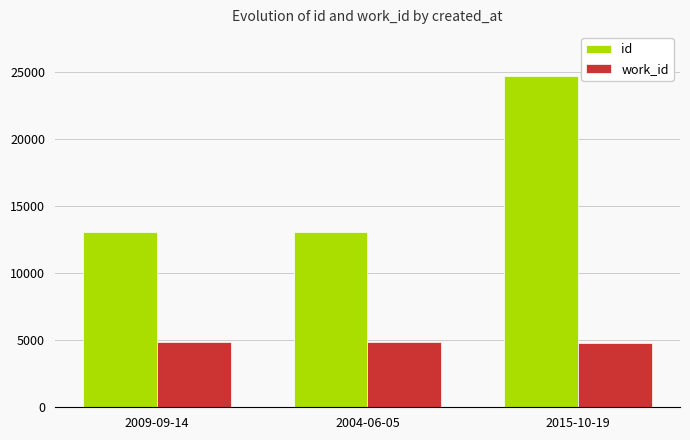

At 2015-10-19, list the series in order from smallest to largest.

work_id, id